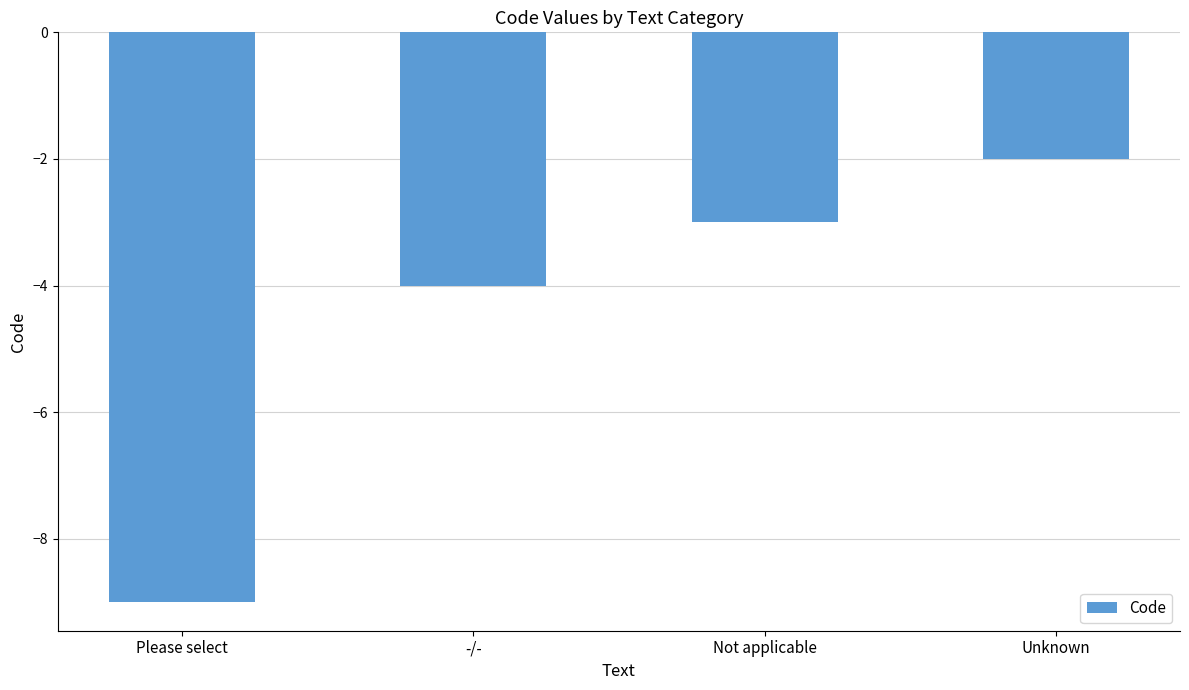

The value at -/- is -1. True or false?

False